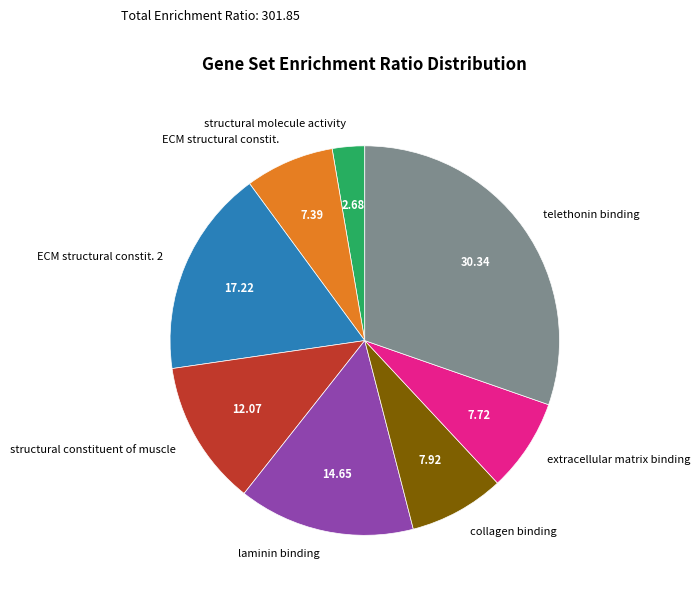

Between collagen binding and ECM structural constit., which is larger?

collagen binding